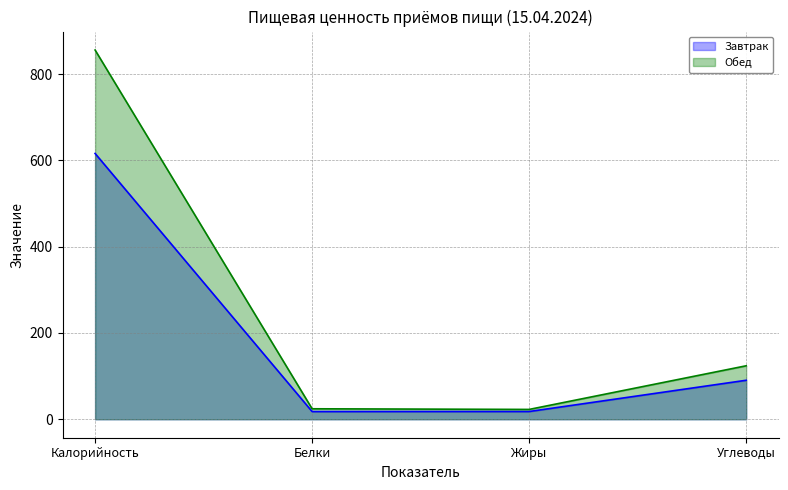

Reading right to left, transcribe all the data shown in this chart.

Завтрак: 90.4	17.9	17.8	616.0
Обед: 123.9	22.8	24.3	855.6